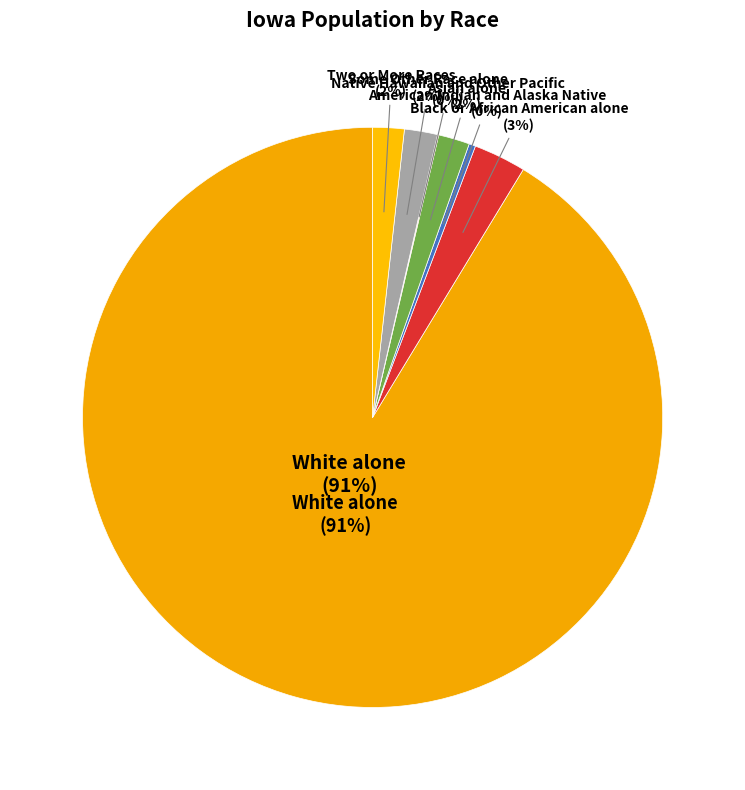

What is the largest slice in the pie chart?

White alone